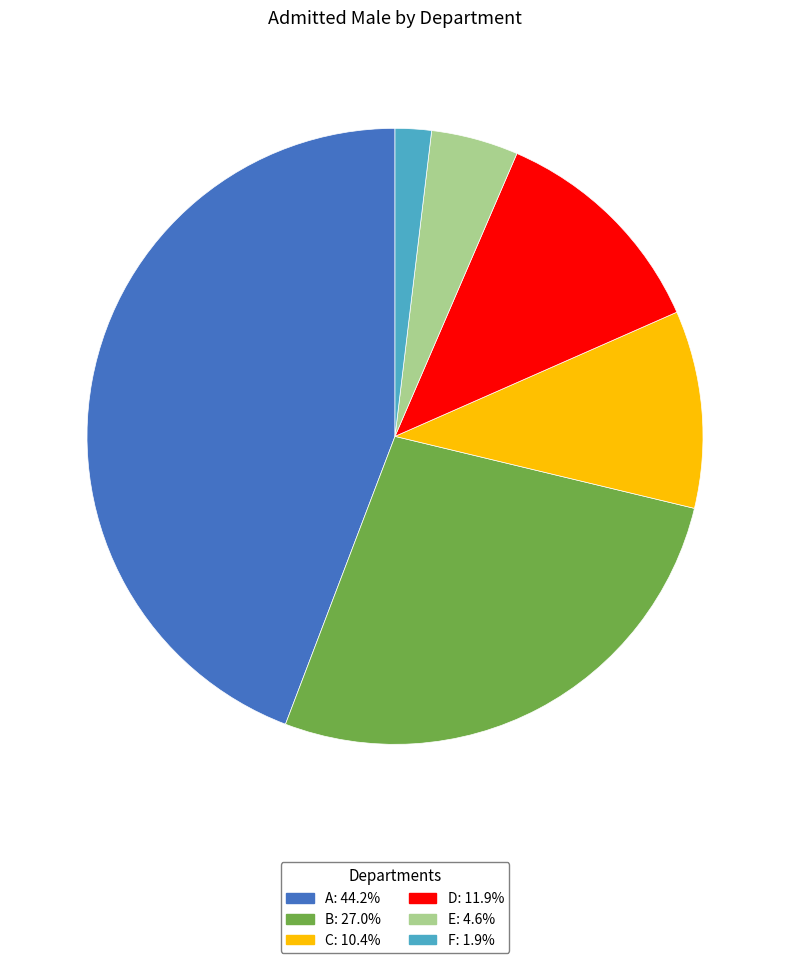

Is the sum of C and E greater than half?

No